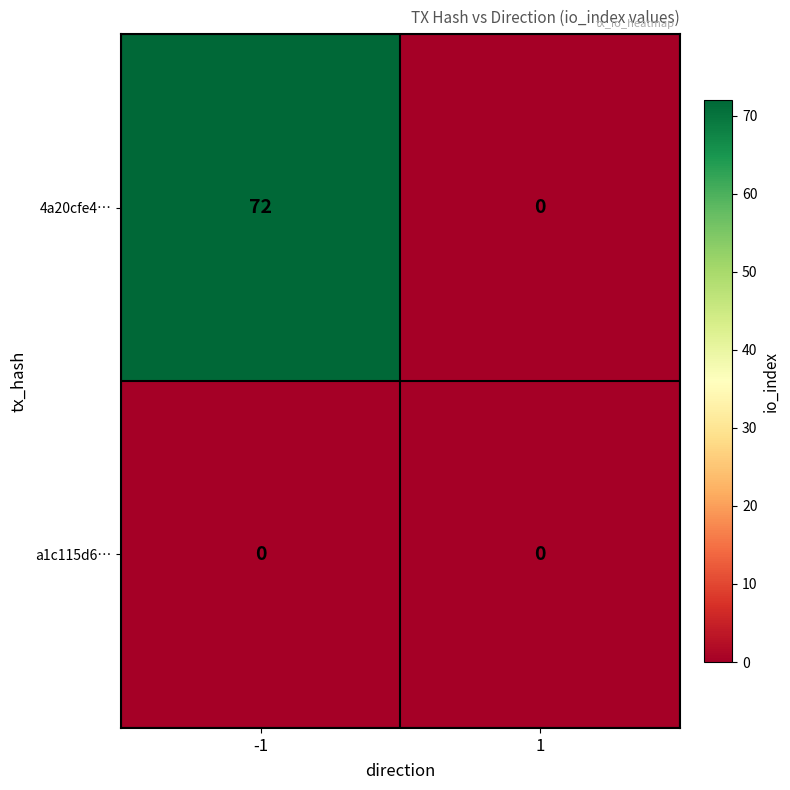

At which category does the chart reach its peak across all series?

-1